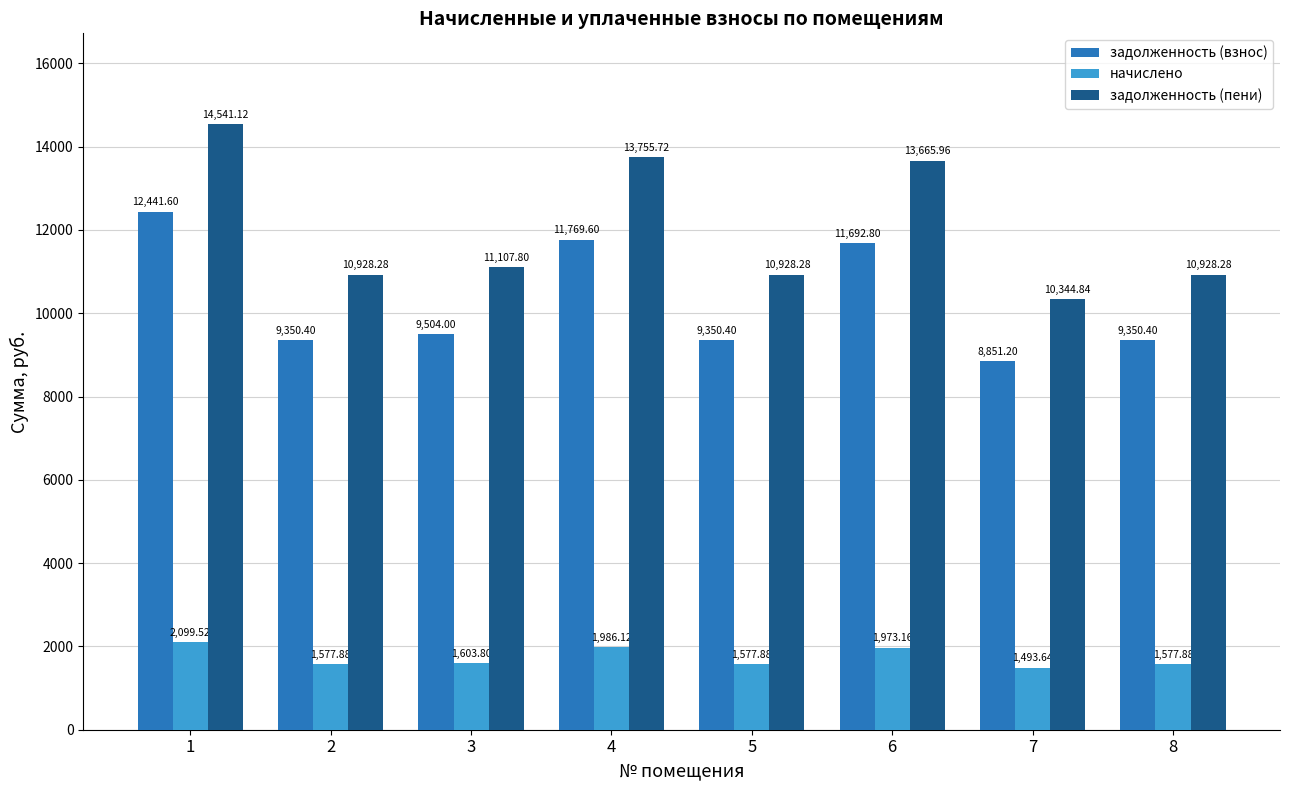

What is the minimum value shown in the chart?

1493.6